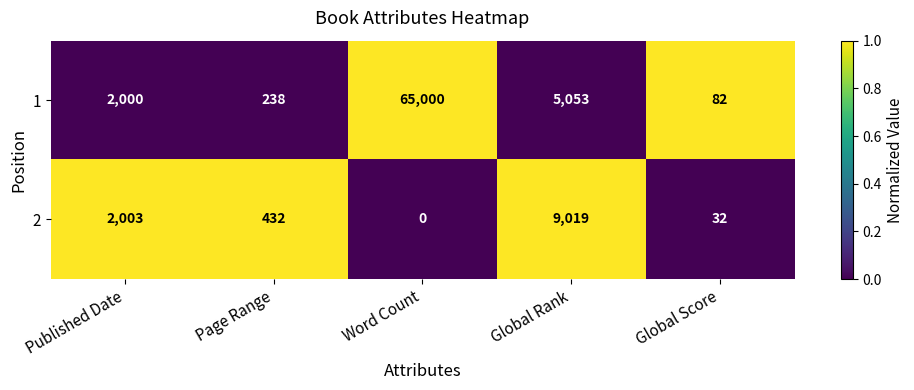

List the series in order of their overall mean, highest first.

1, 2